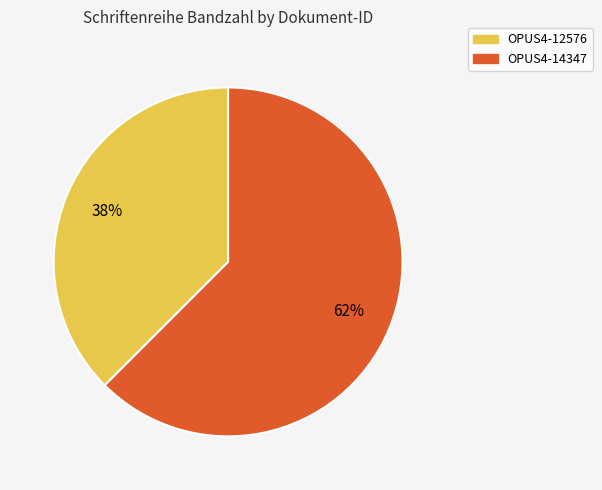

To the nearest percent, what is the combined percentage of OPUS4-14347 and OPUS4-12576?

100%